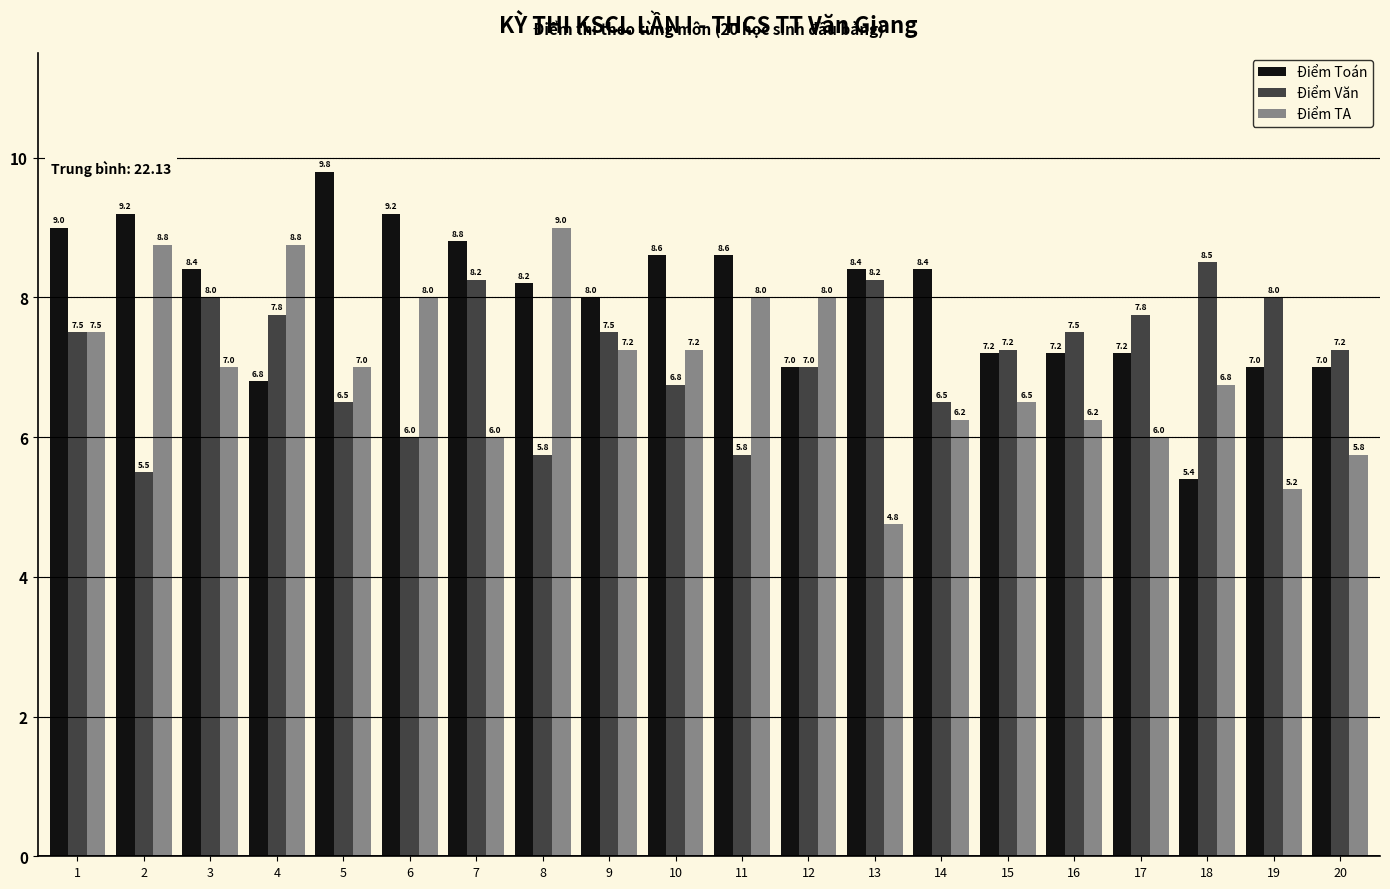

True or false: Điểm Văn has a value of 12.0 at 1.

False